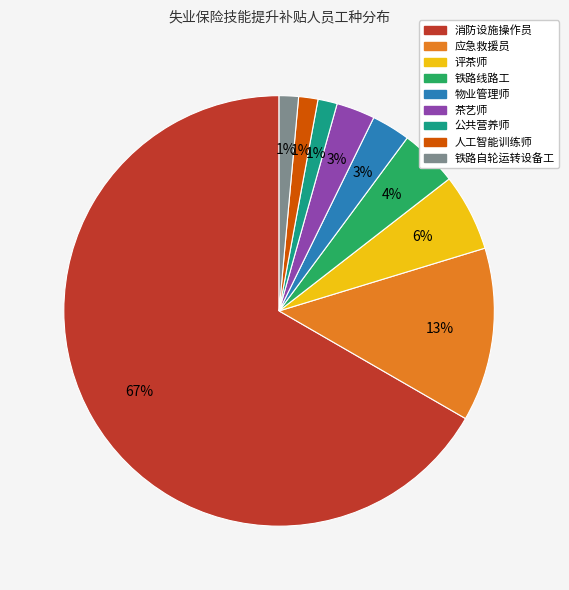

The 茶艺师 slice represents 17% of the pie. True or false?

False